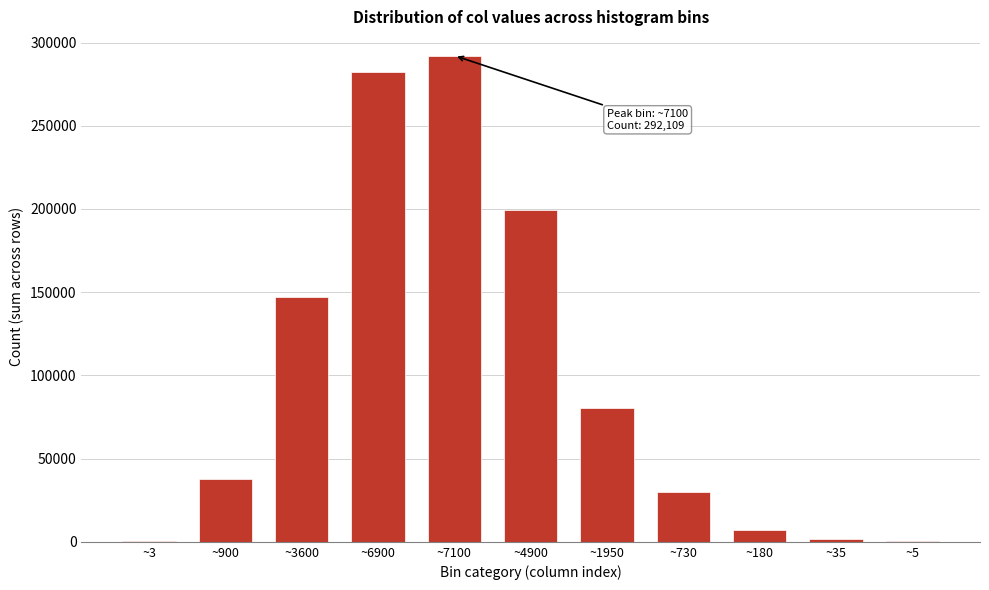

What is the maximum value shown in the chart?

292109